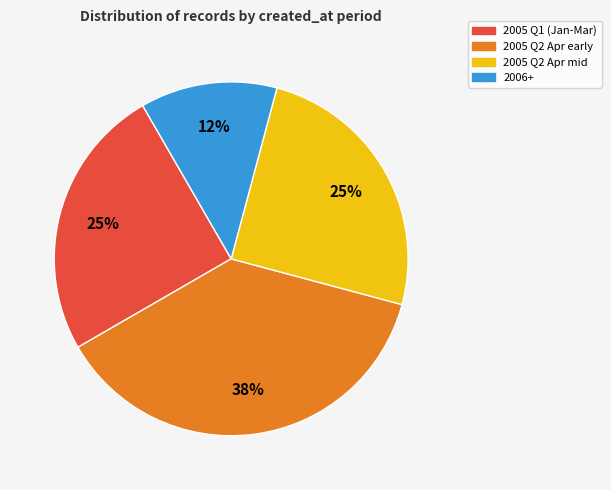

To the nearest percent, what is the average slice percentage?

25%